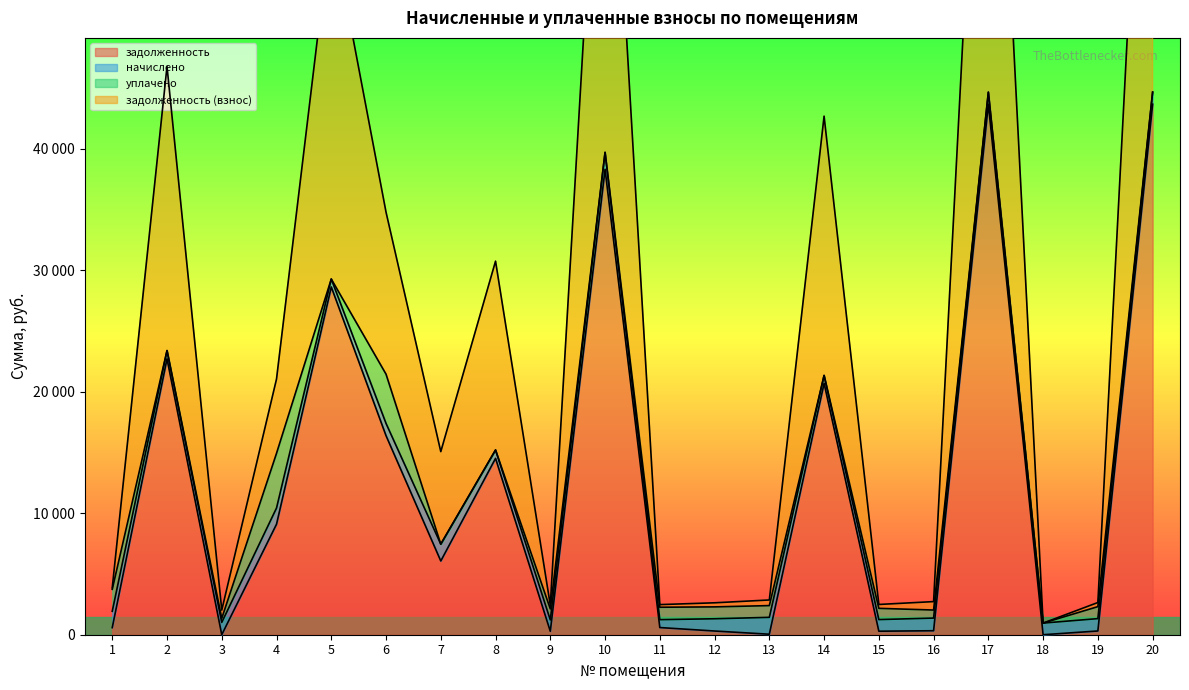

True or false: задолженность (взнос) and задолженность cross at least once.

False